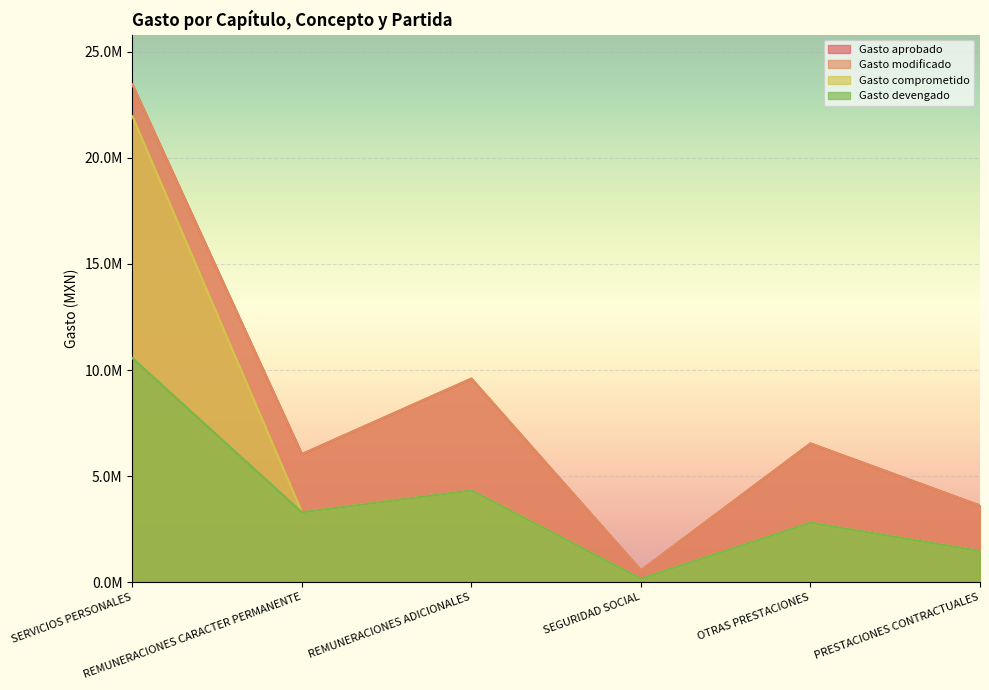

At which category does Gasto modificado reach its first local valley?

REMUNERACIONES CARACTER PERMANENTE